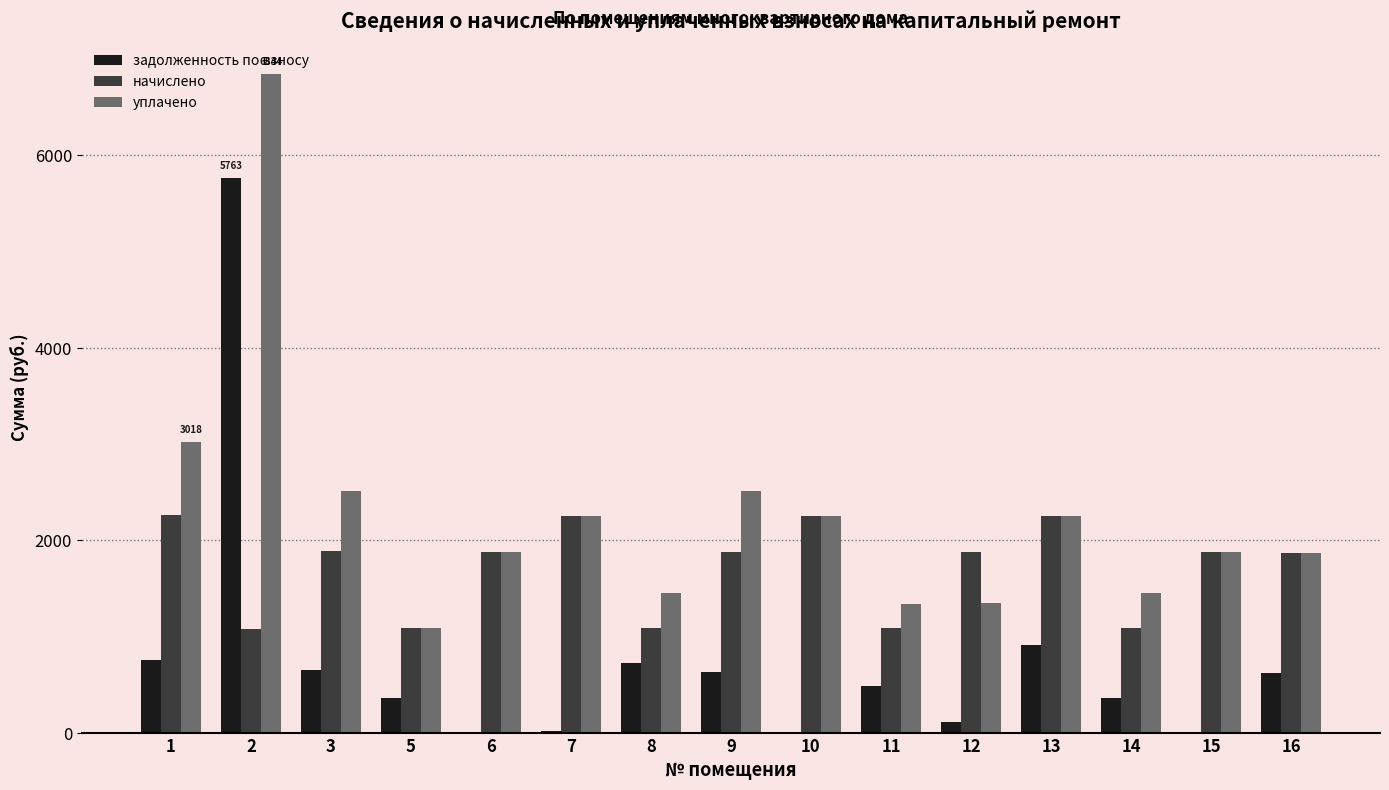

True or false: уплачено has a value of 2092.1 at 11.

False